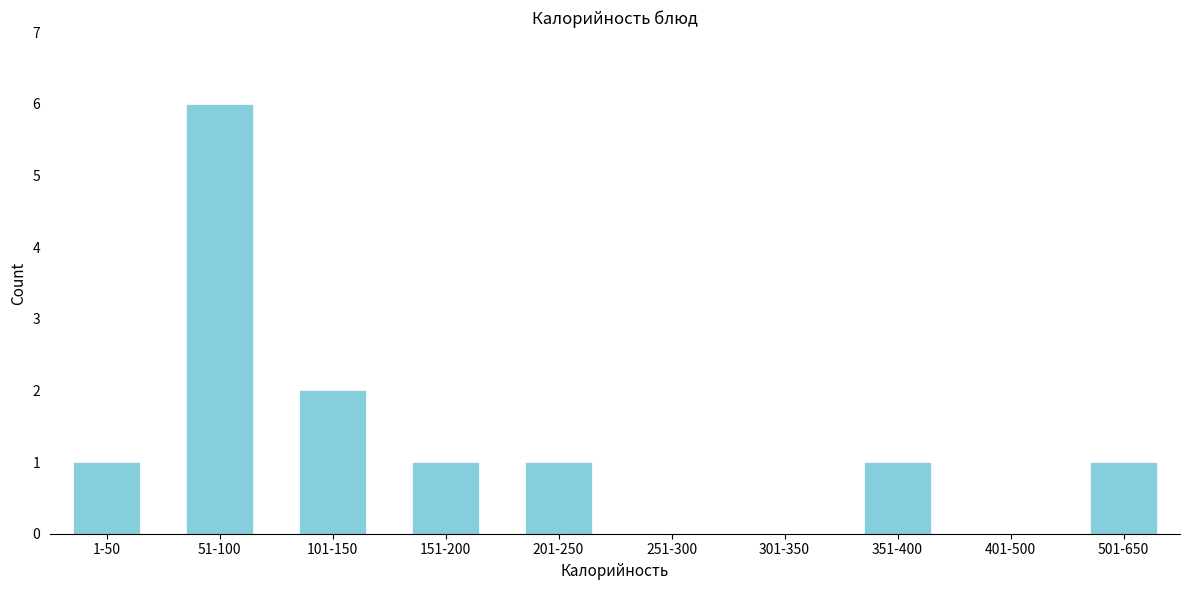

Reading right to left, transcribe all the data shown in this chart.

501-650=1	401-500=0	351-400=1	301-350=0	251-300=0	201-250=1	151-200=1	101-150=2	51-100=6	1-50=1